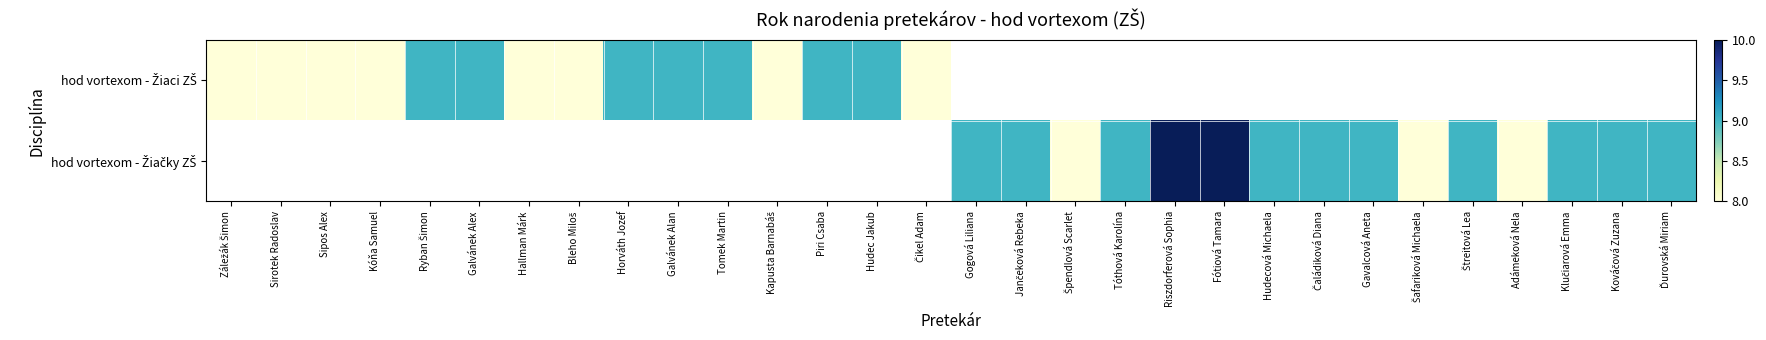

What is the approximate value of hod vortexom - Žiačky ZŠ at Čaládiková Diana?

9.0